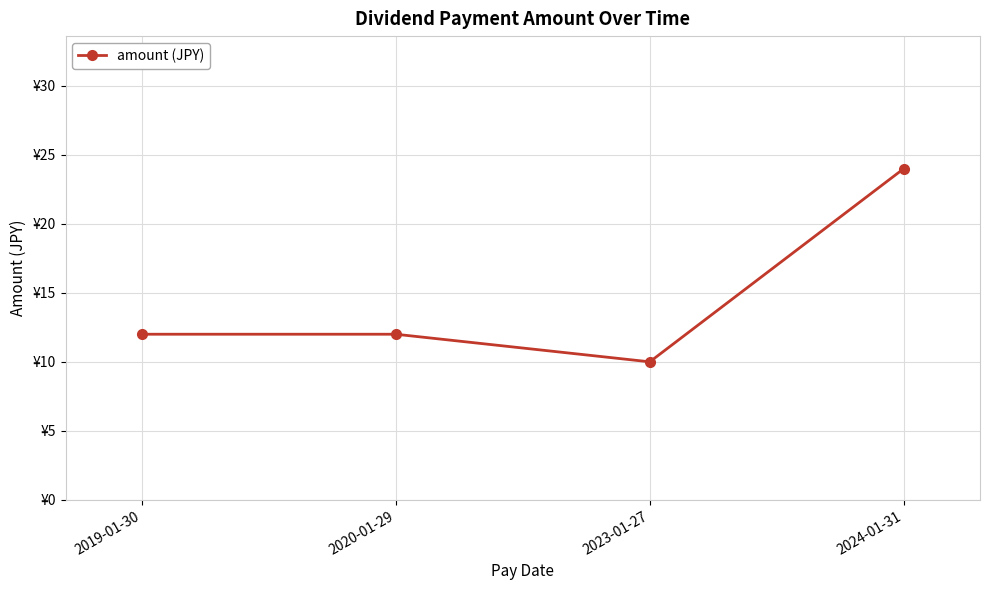

Does the chart have visible grid lines?

Yes